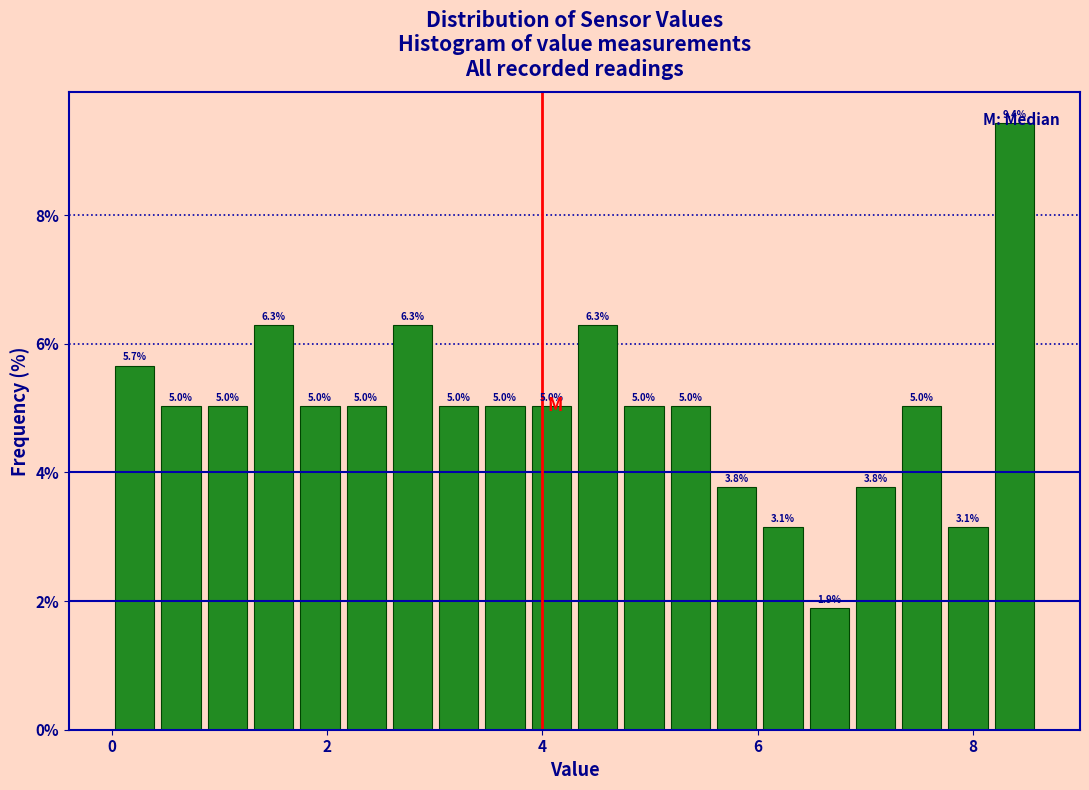

Read against the x-axis, roughly where is the centre of the tallest bar?

8.4